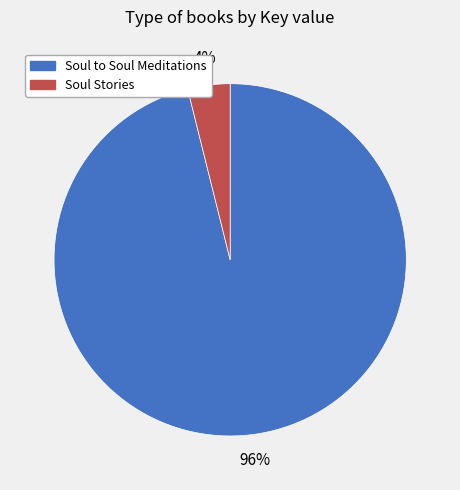

Combined, do Soul Stories and Soul to Soul Meditations account for over 50%?

Yes